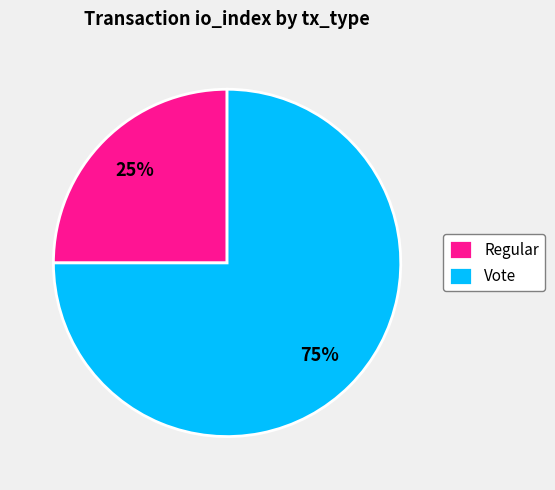

Between Regular and Vote, which is larger?

Vote